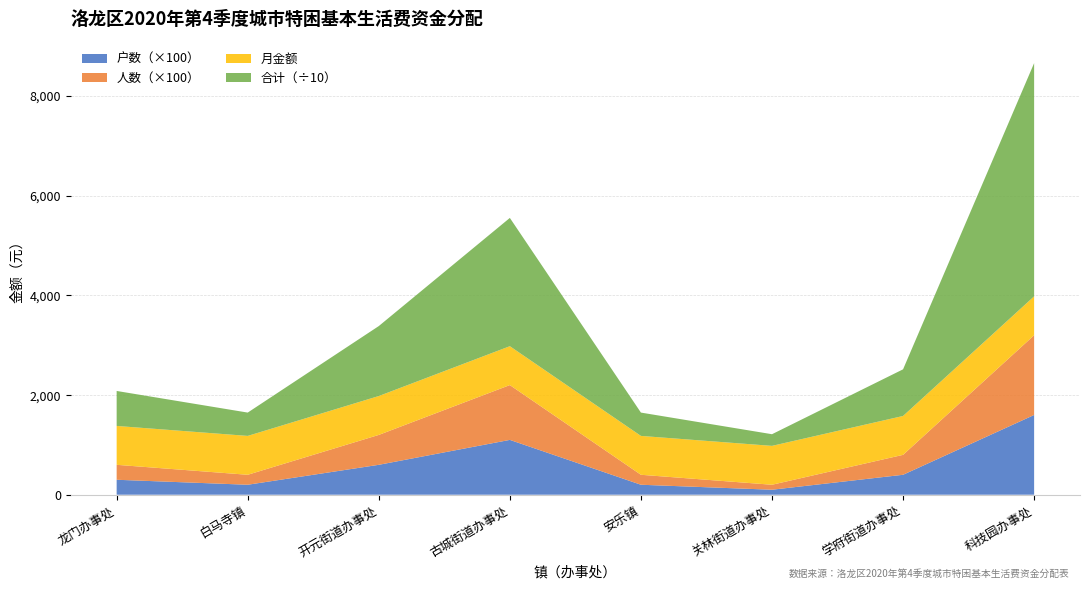

Reading left to right, list all the values displayed in this chart.

户数: 3	2	6	11	2	1	4	16
人数: 3	2	6	11	2	1	4	16
月金额: 780	780	780	780	780	780	780	780
合计: 7020	4680	14040	25740	4680	2340	9360	46800